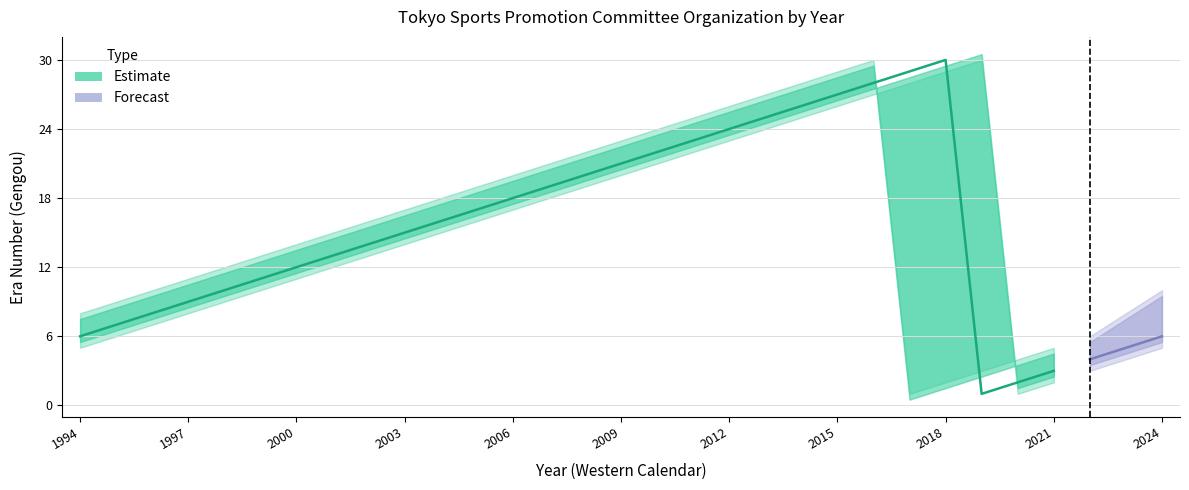

The value of Forecast_high at 2005 is 6. True or false?

False